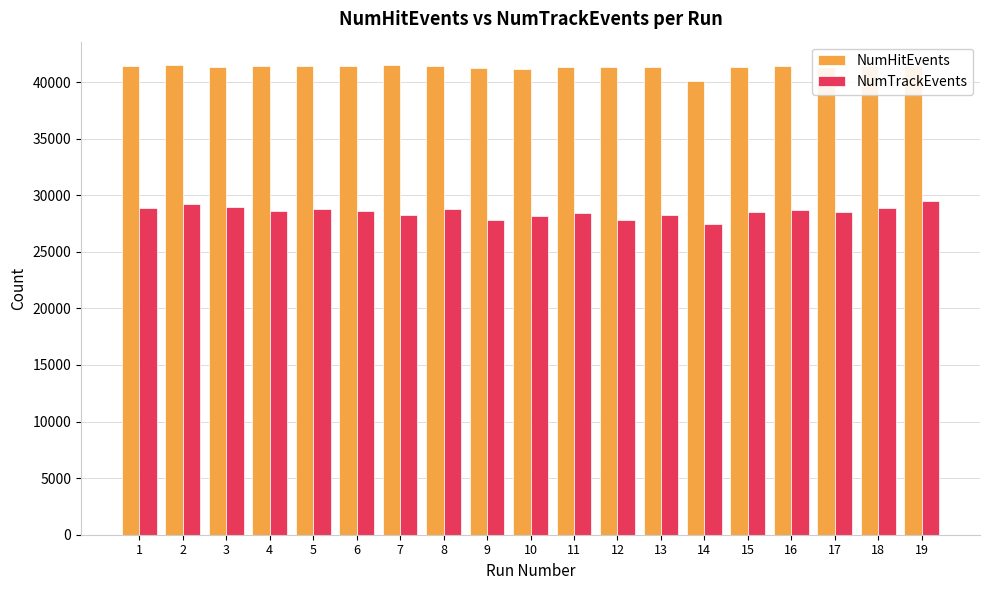

Is the value of NumHitEvents at 1 greater than the value of NumTrackEvents at 7?

Yes